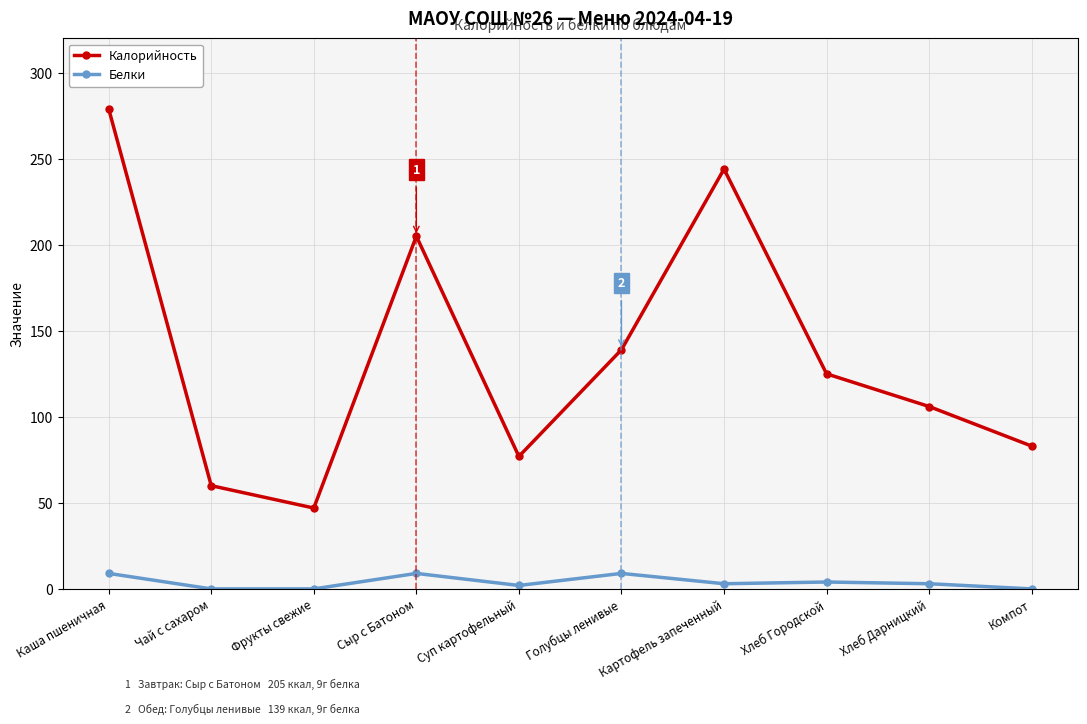

How many interior local peaks does the Калорийность series have?

2